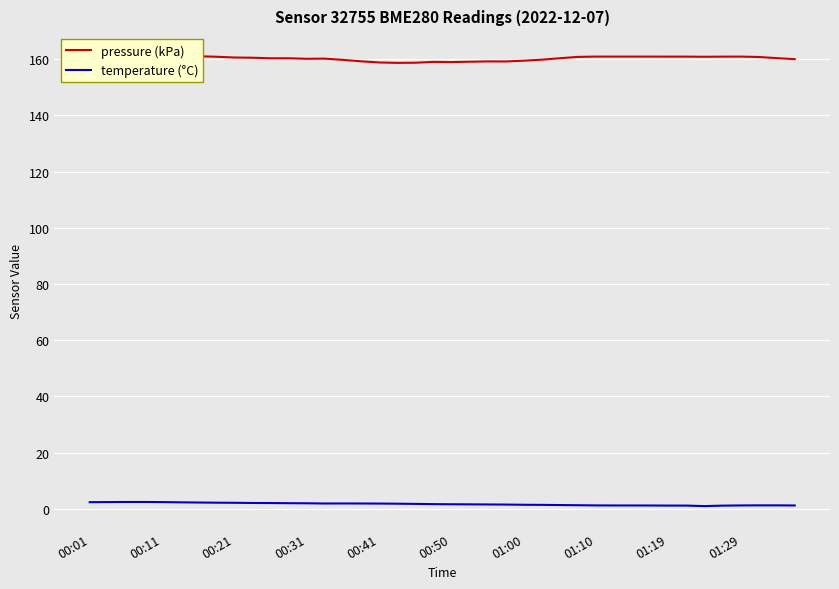

Where is the first local minimum for pressure (kPa)?

10